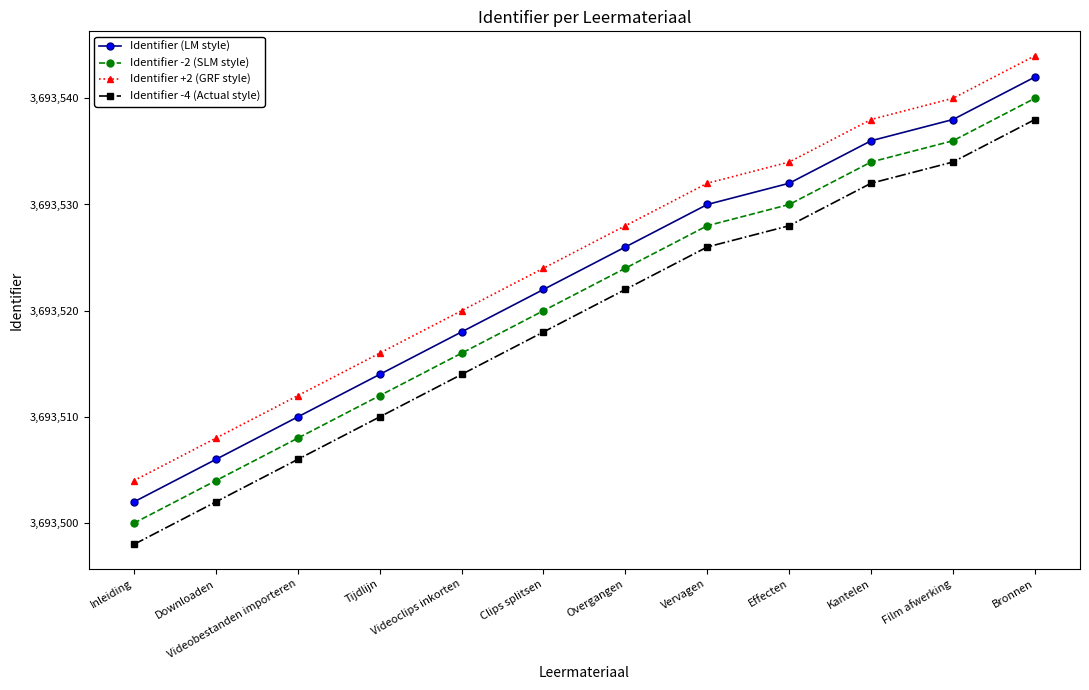

How many lines are shown in the chart?

4